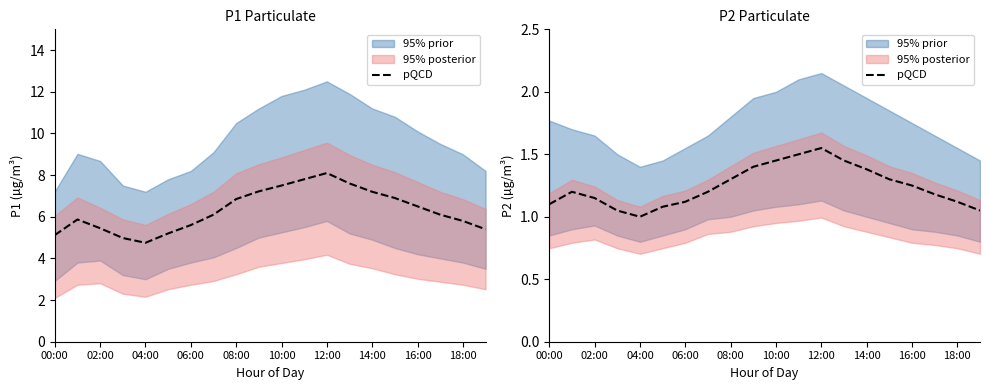

At which label is the value closest to 1?

04:00